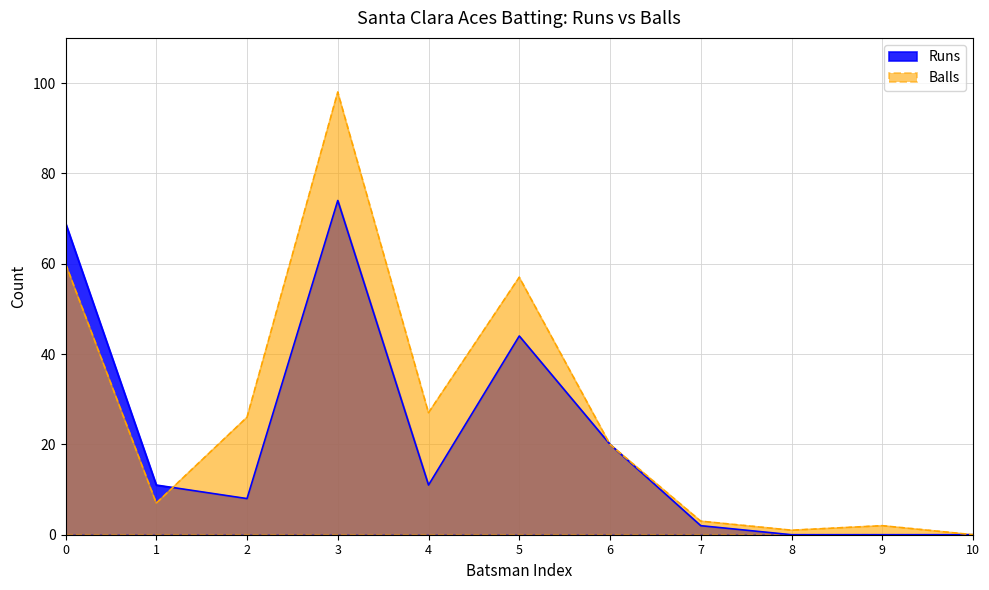

Reading left to right, list all the values displayed in this chart.

Runs: 0=69	1=11	2=8	3=74	4=11	5=44	6=20	7=2	8=0	9=0	10=0
Balls: 0=60	1=7	2=26	3=98	4=27	5=57	6=20	7=3	8=1	9=2	10=0